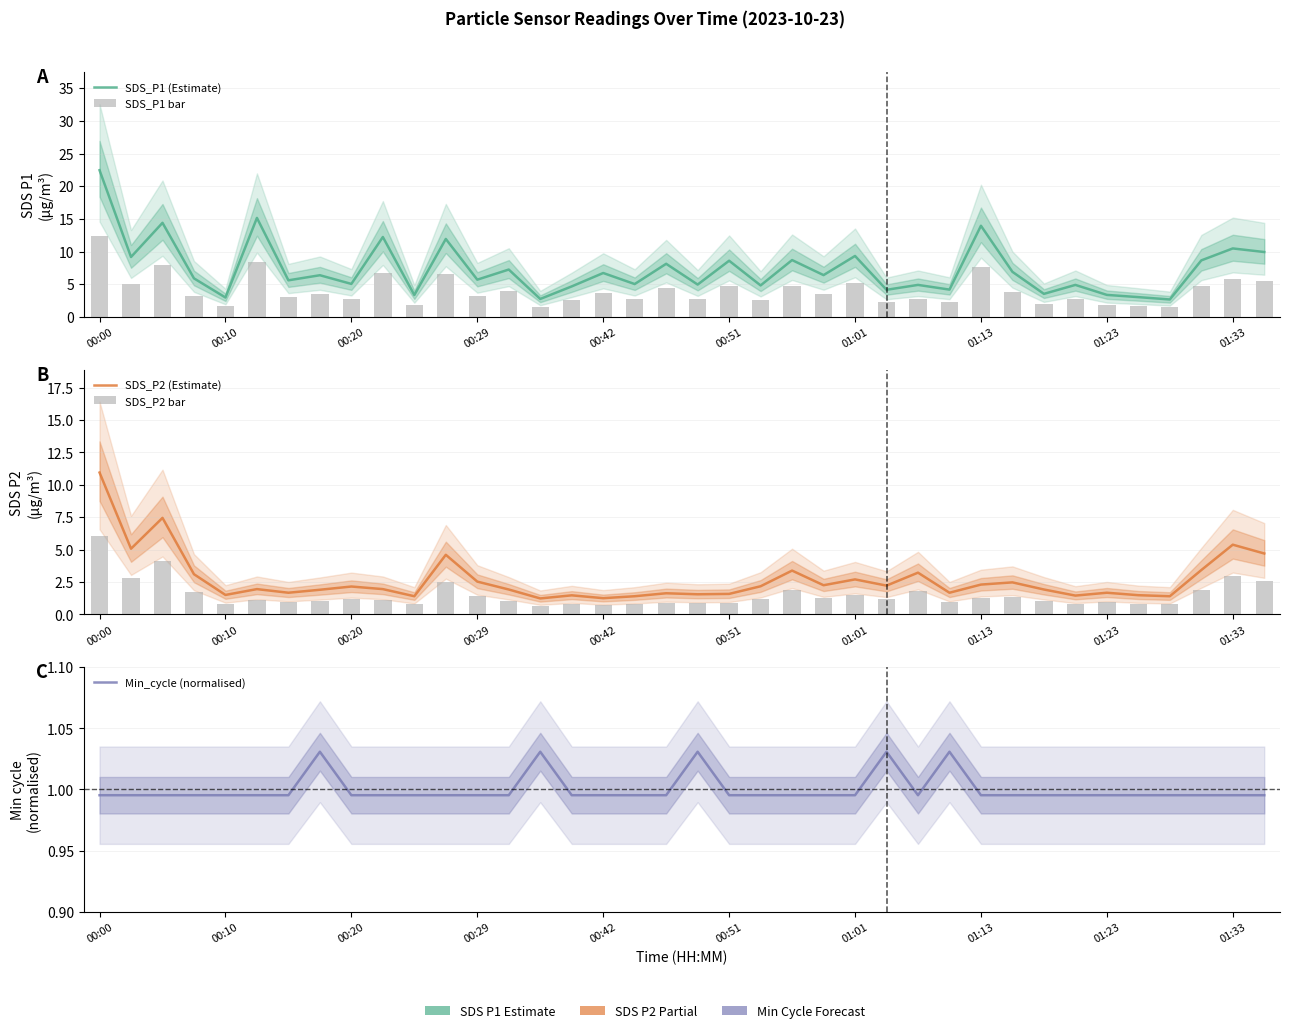

At how many categories does at least one series exceed 21?

1